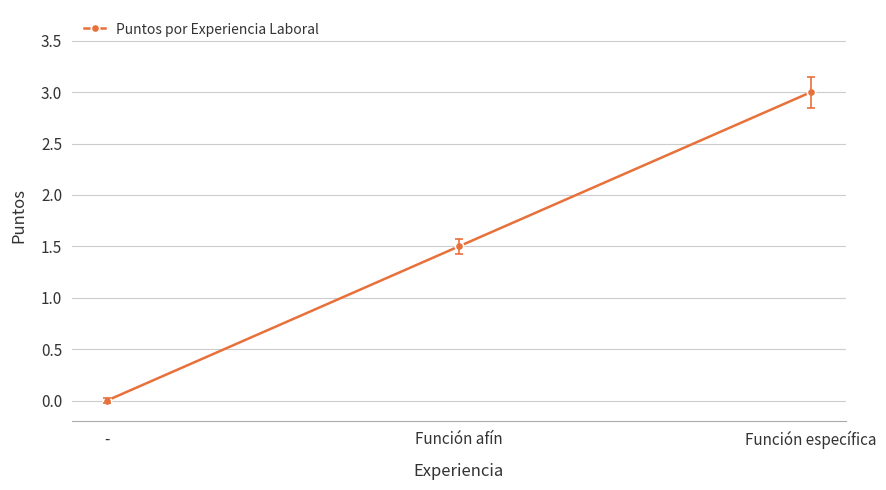

Count the number of data series in this chart.

1